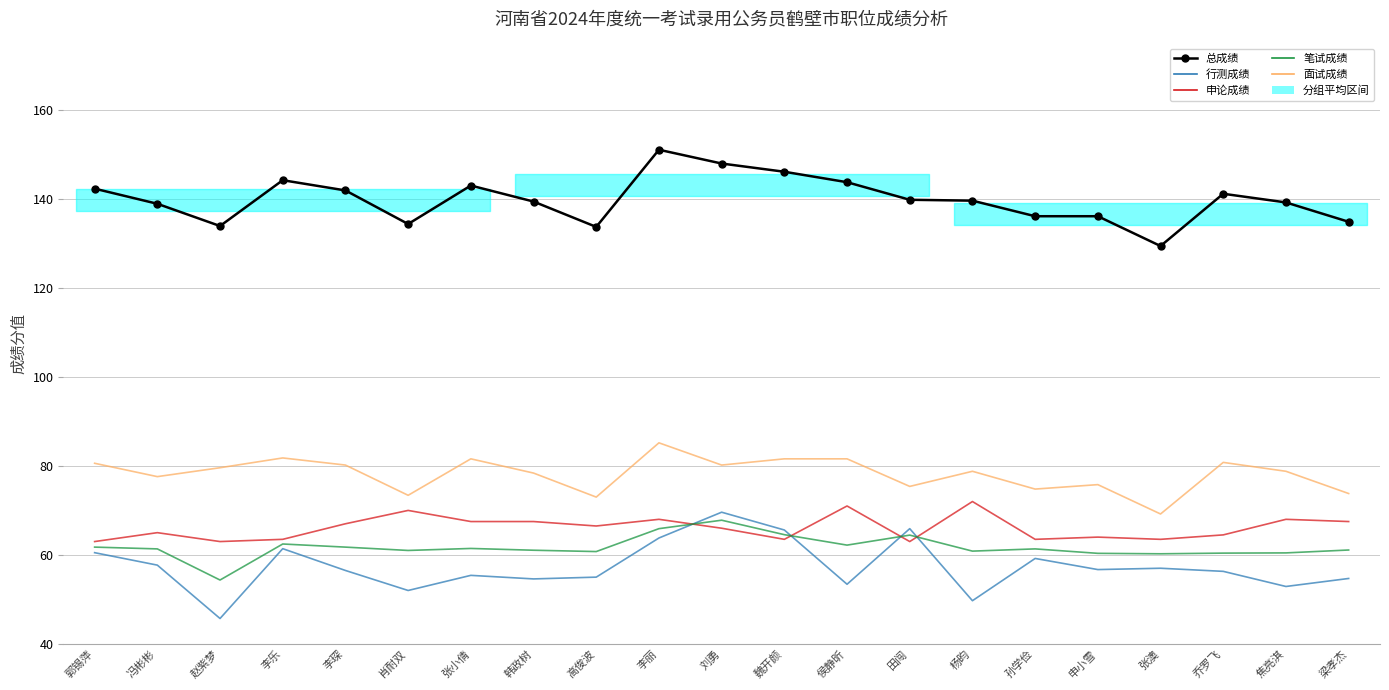

Which category has the highest value in the 面试成绩 series?

李丽